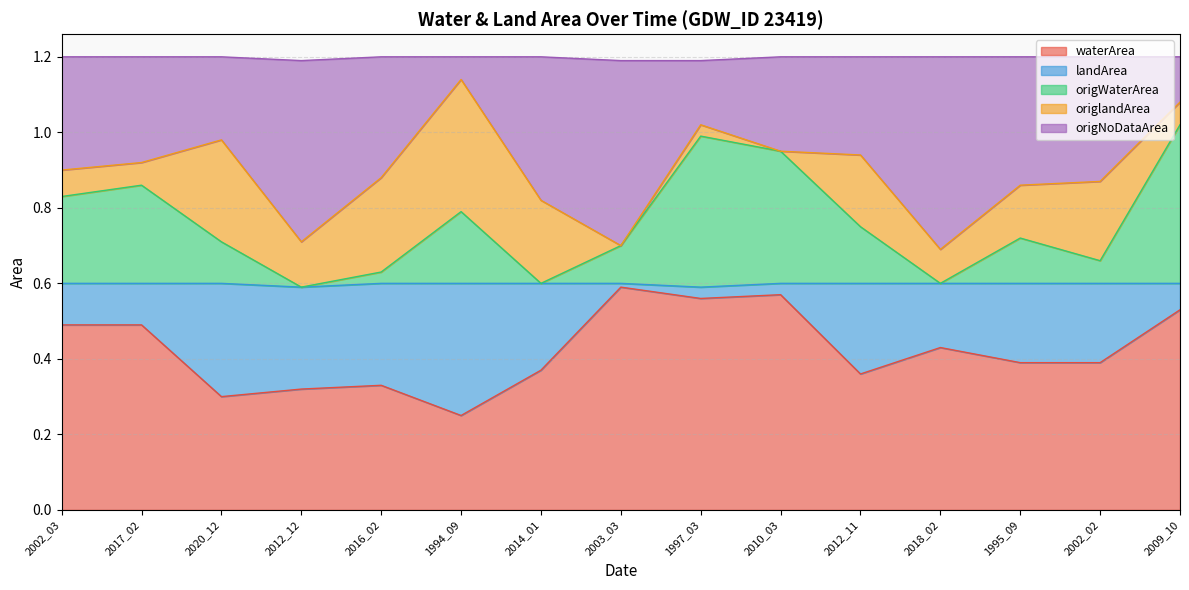

The value of waterArea at 2014_01 is 0.1. True or false?

False